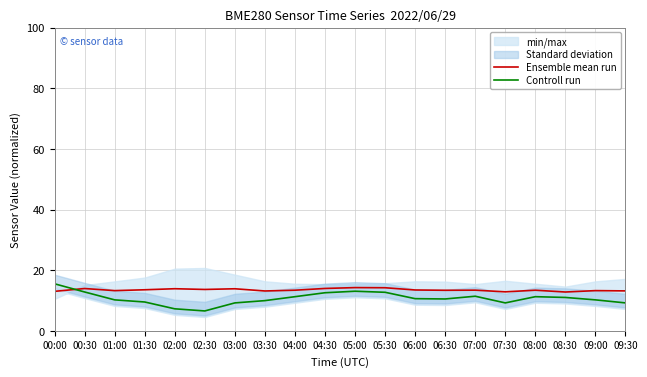

What is the difference between the second highest and minimum values in the Ensemble mean run series?

1.4